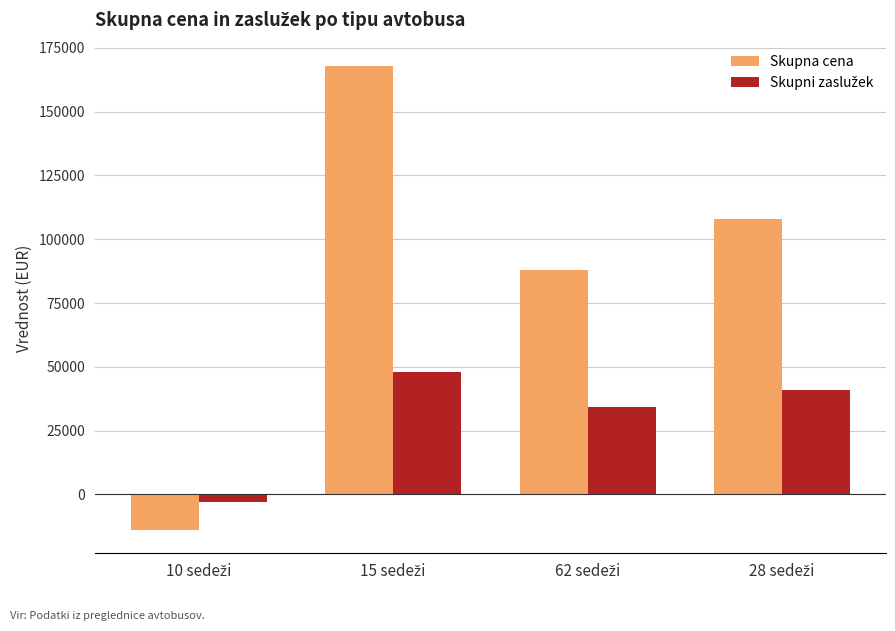

What is the average value of the Skupna cena series?

87500